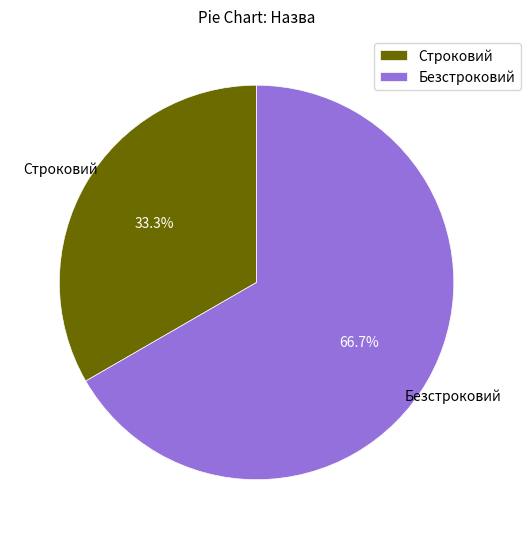

What percentage is the Безстроковий slice, to the nearest percent?

67%